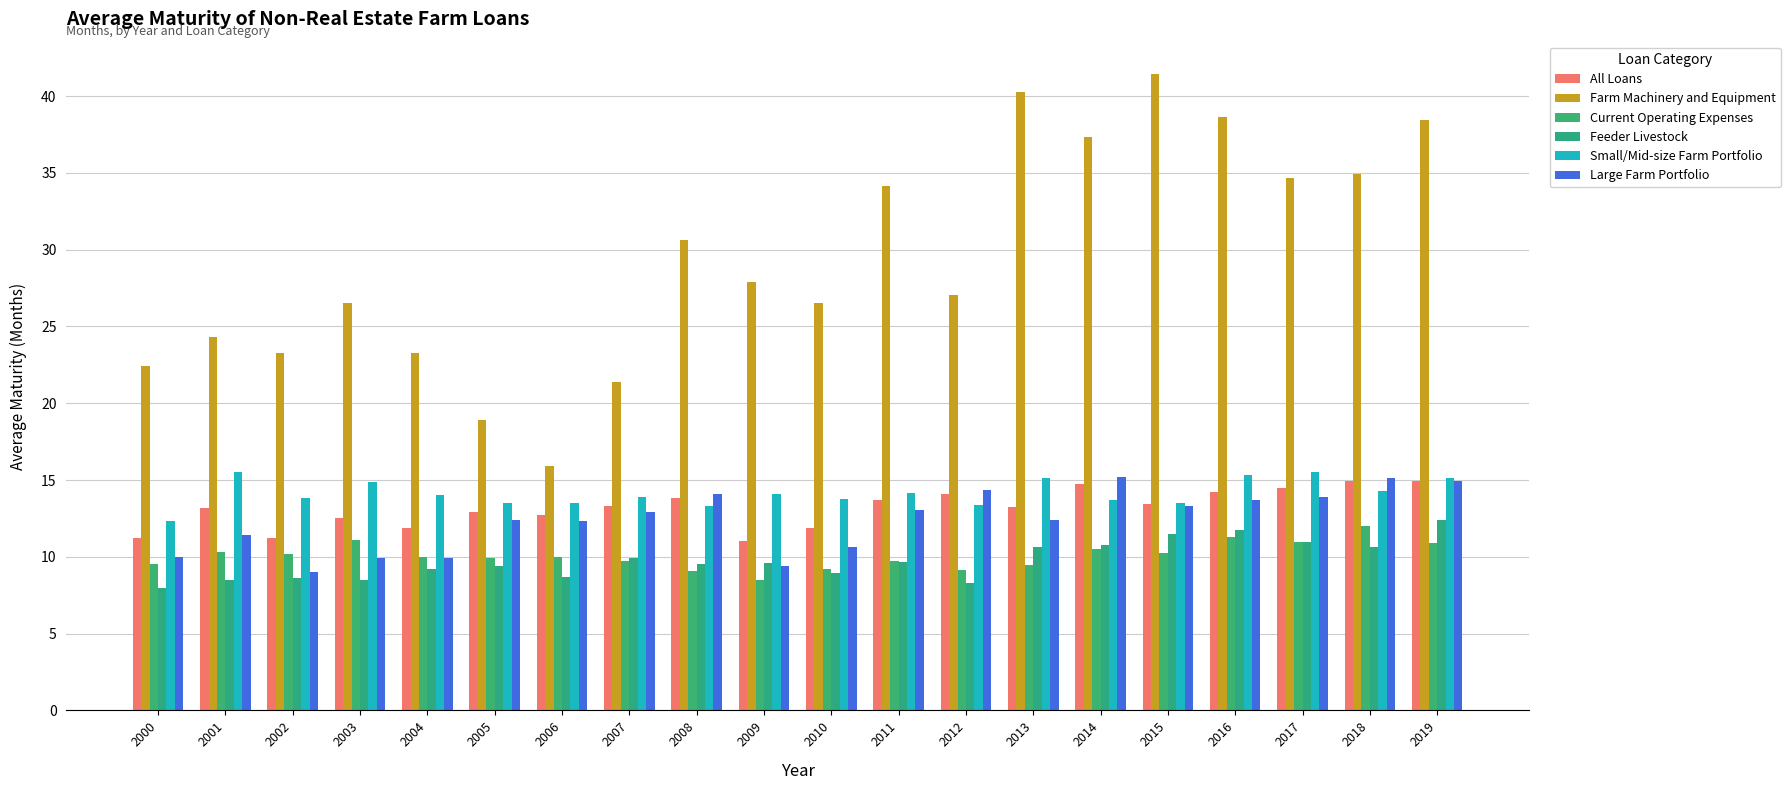

How many bars are there in each group?

6